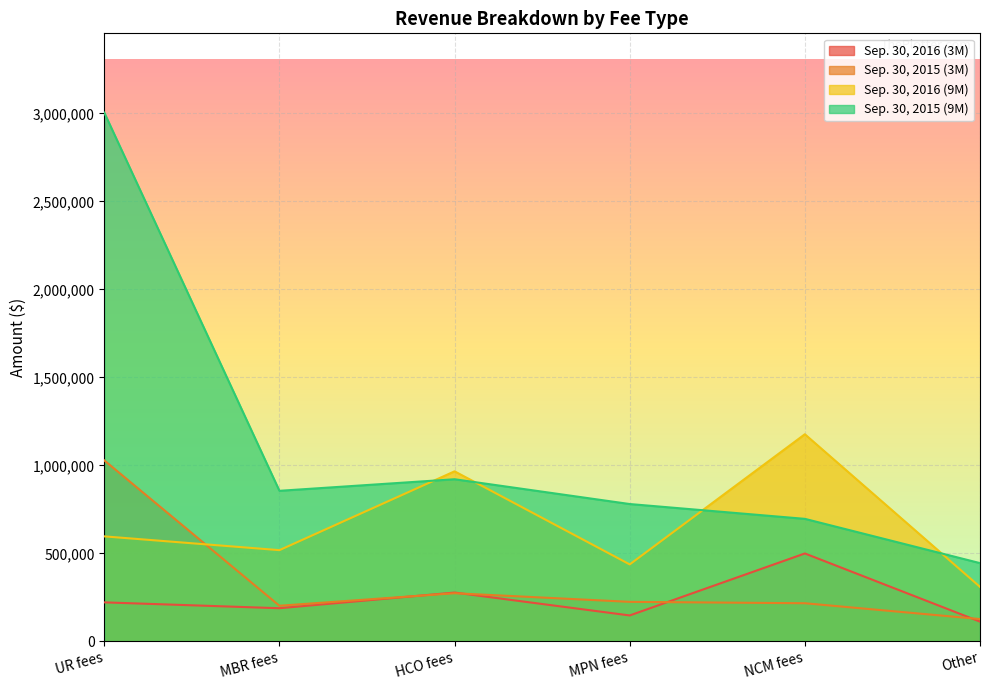

The Sep. 30, 2015 (9M) series shows 645047 at Other. True or false?

False